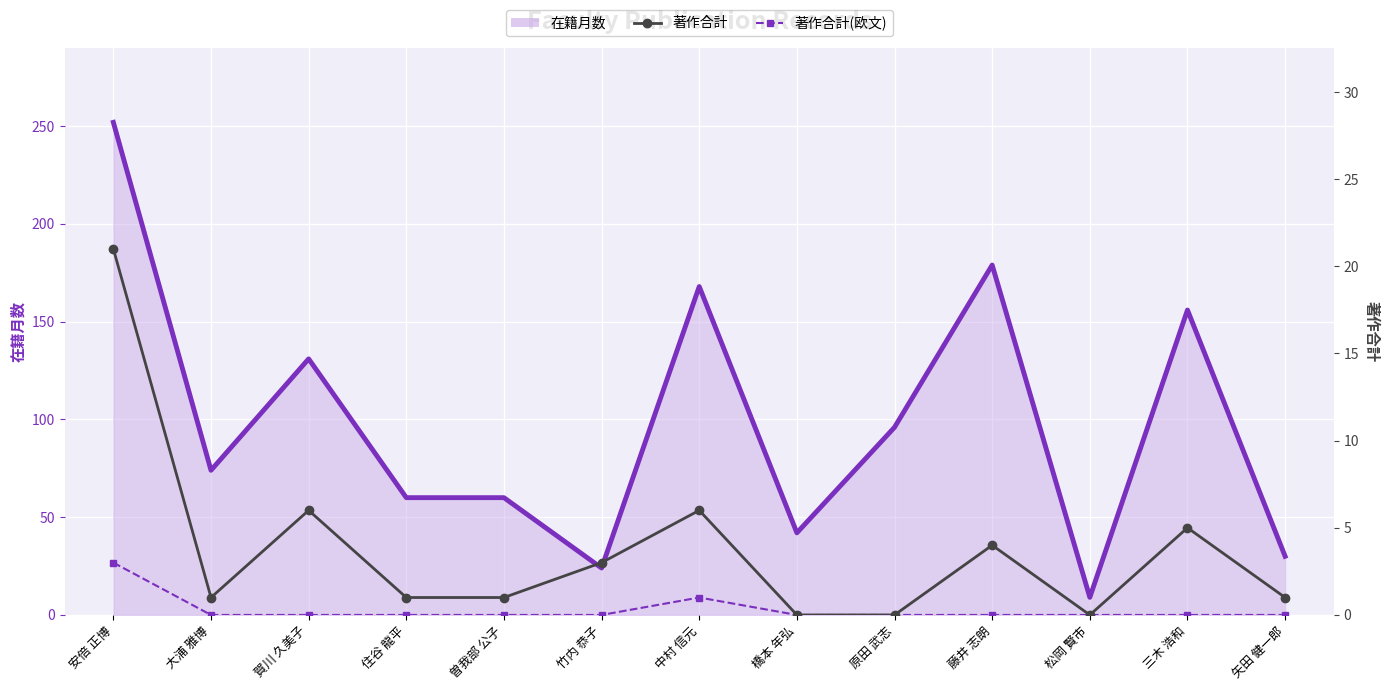

Count the 著作合計(欧文) values in the range 0 to 1.

12